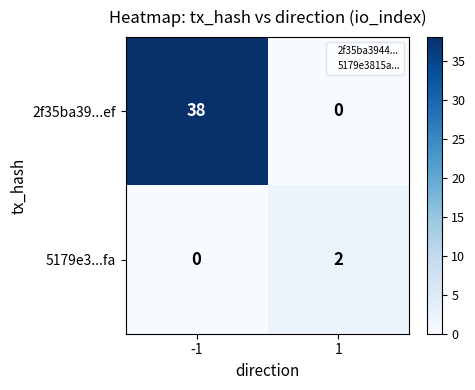

True or false: 5179e3...fa has a value of 1 at -1.

False